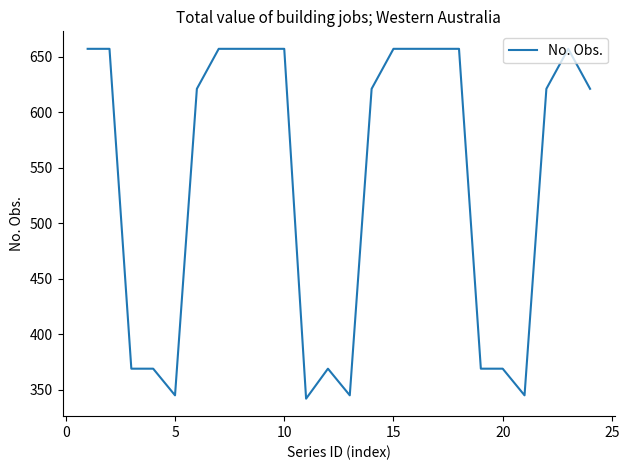

What is the sum of all values?

12933